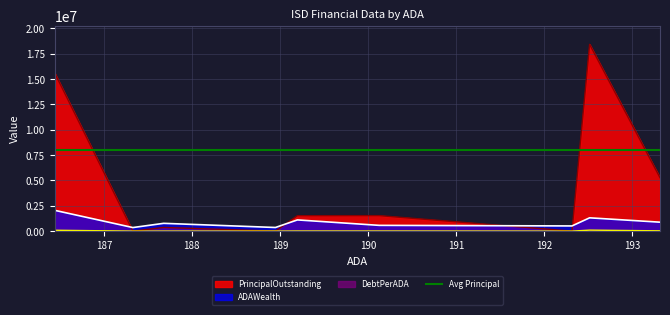

How many data points in ADAWealth are less than 766209?

4